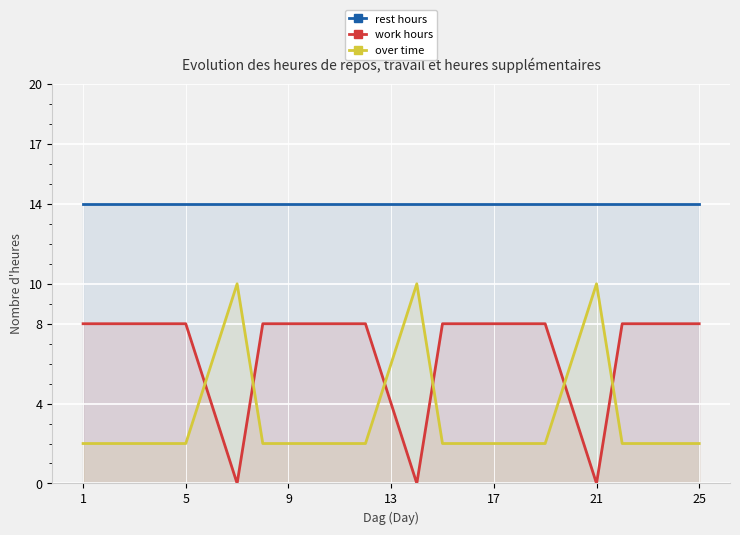

Reading right to left, extract all data points from this chart.

rest hours: 14	14	14	14	14	14	14	14	14	14	14	14	14	14	14	14	14	14	14	14	14	14	14	14	14
work hours: 8	8	8	8	0	4	8	8	8	8	8	0	4	8	8	8	8	8	0	4	8	8	8	8	8
over time: 2	2	2	2	10	6	2	2	2	2	2	10	6	2	2	2	2	2	10	6	2	2	2	2	2